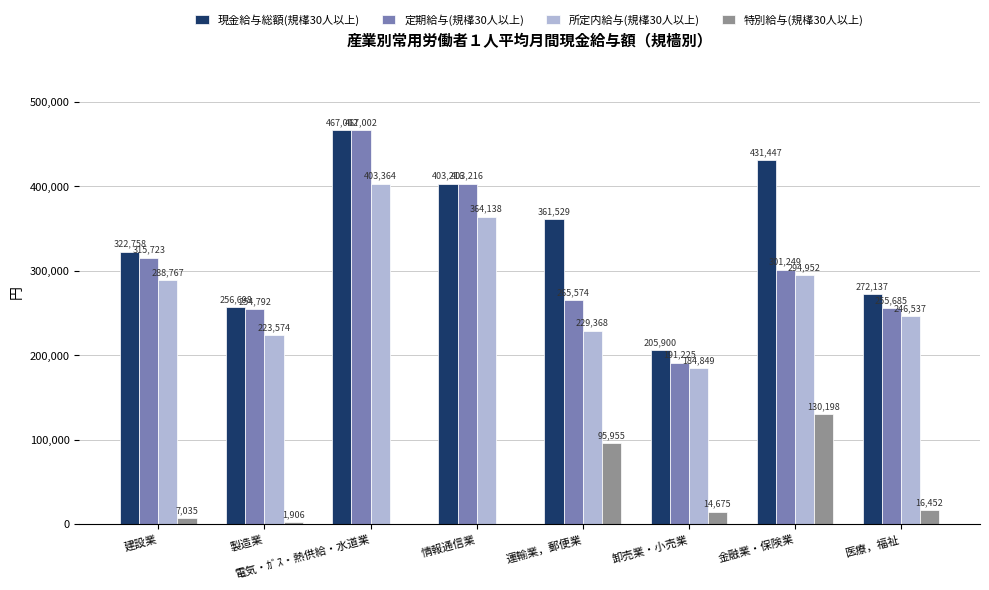

At which category does the chart reach its peak across all series?

電気・ｶﾞｽ・熱供給・水道業